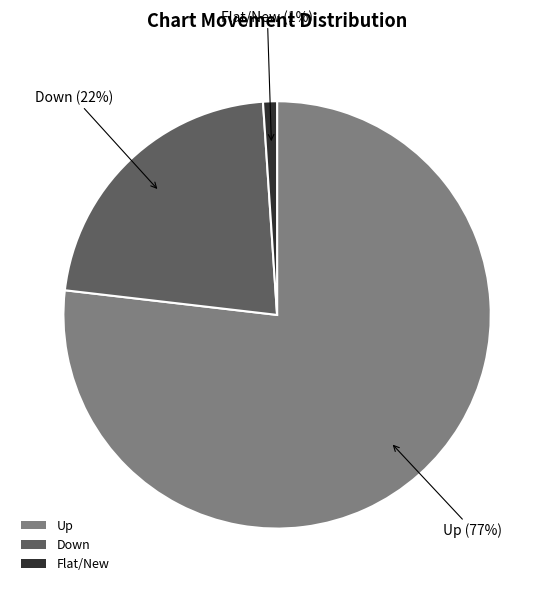

To the nearest percent, what percentage of the pie is Up?

77%